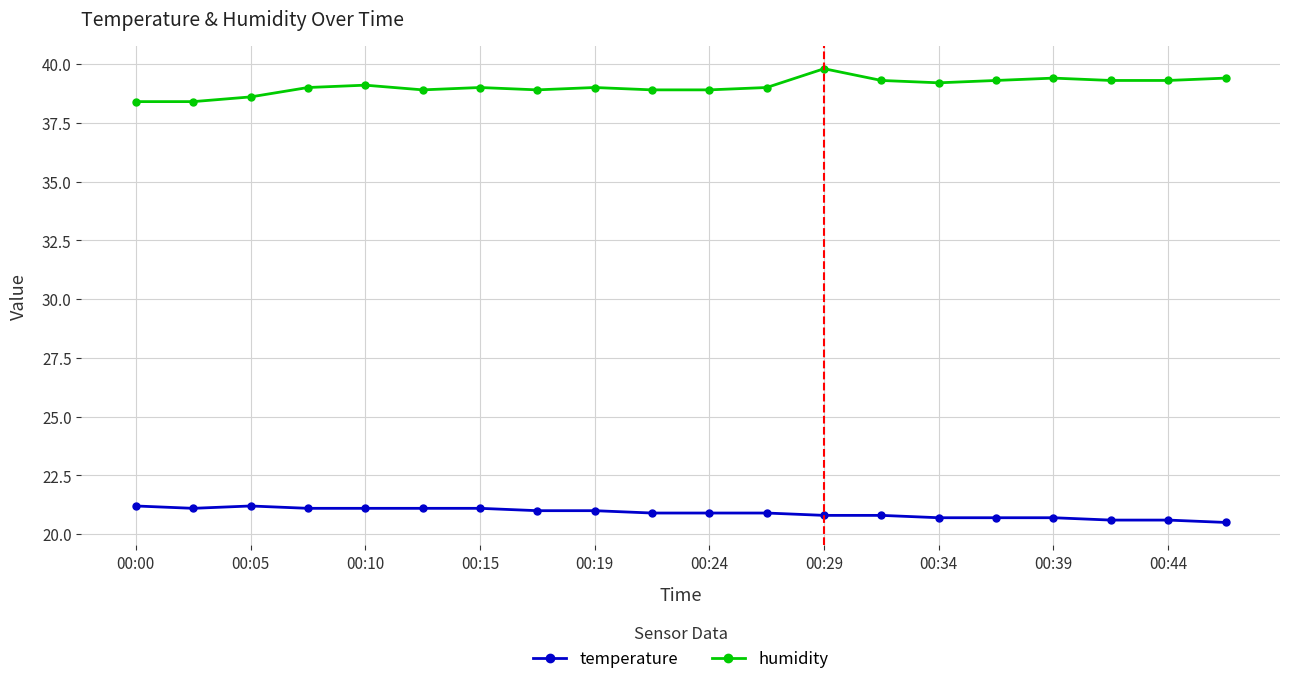

True or false: humidity and temperature intersect in this chart.

False